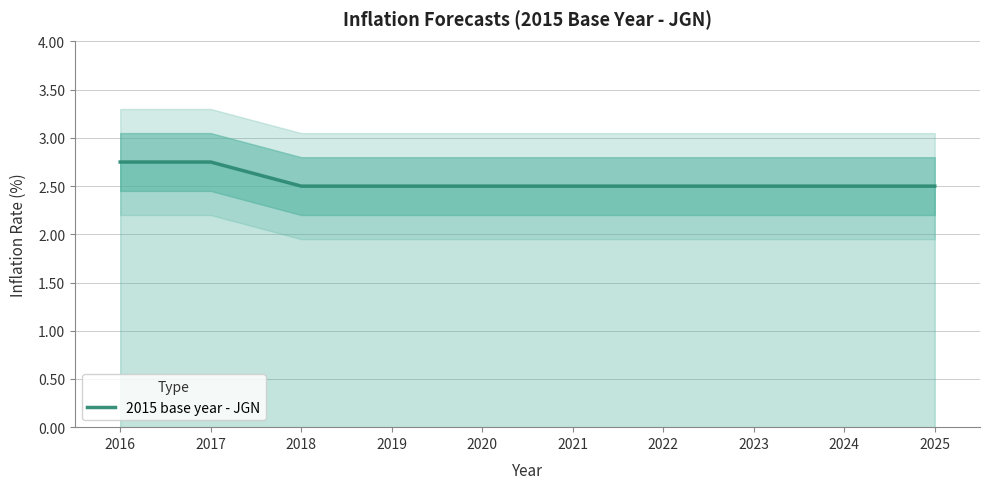

True or false: there are more than 1 points higher than both neighbors.

False